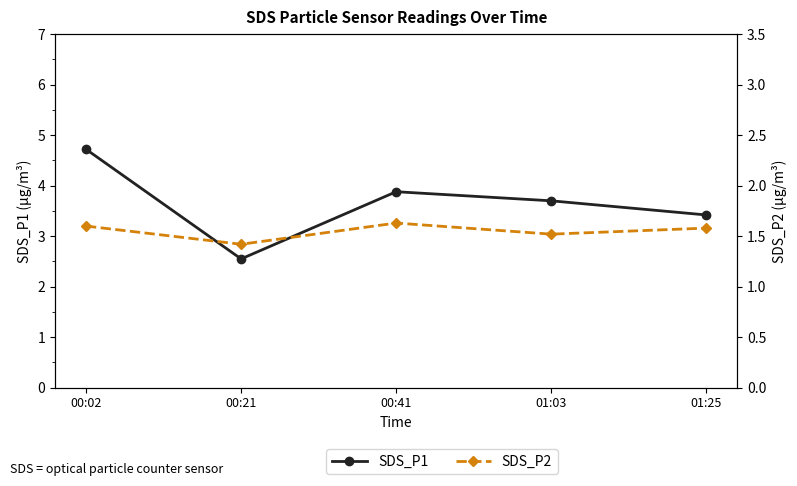

What position from the left is 00:21?

2